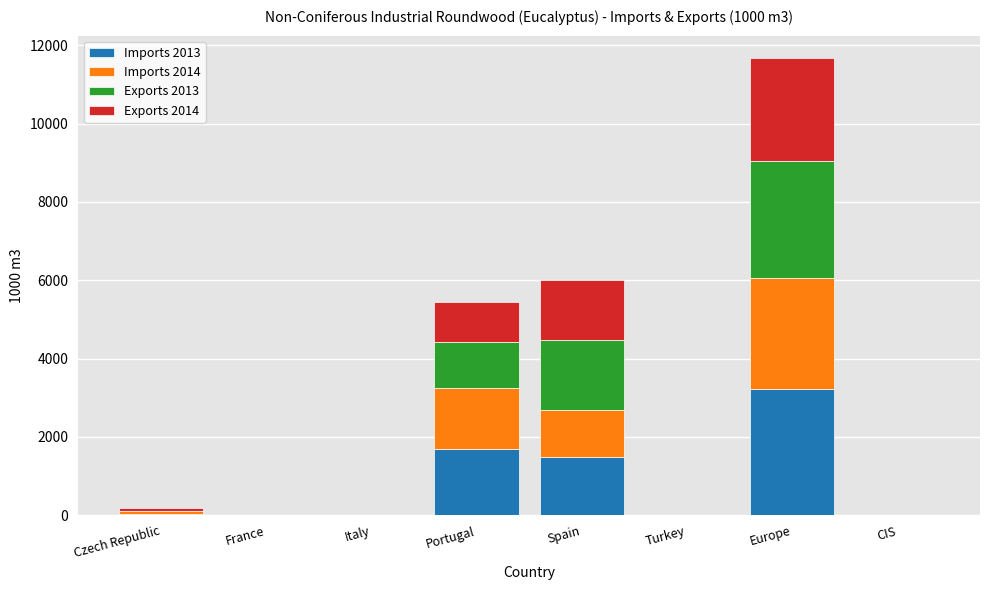

What is the total value across all series at Portugal?

5441.4